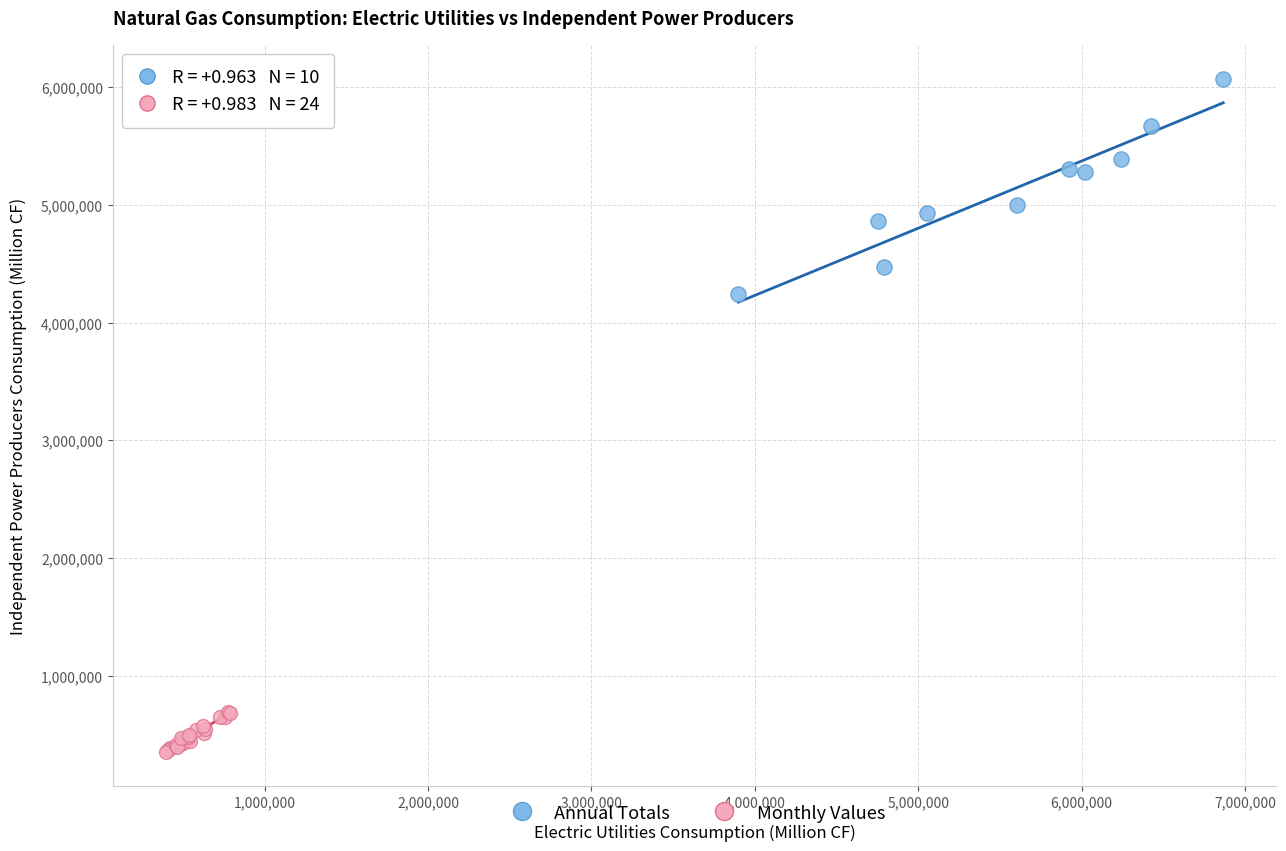

Which series reaches the minimum Y coordinate?

Monthly Values